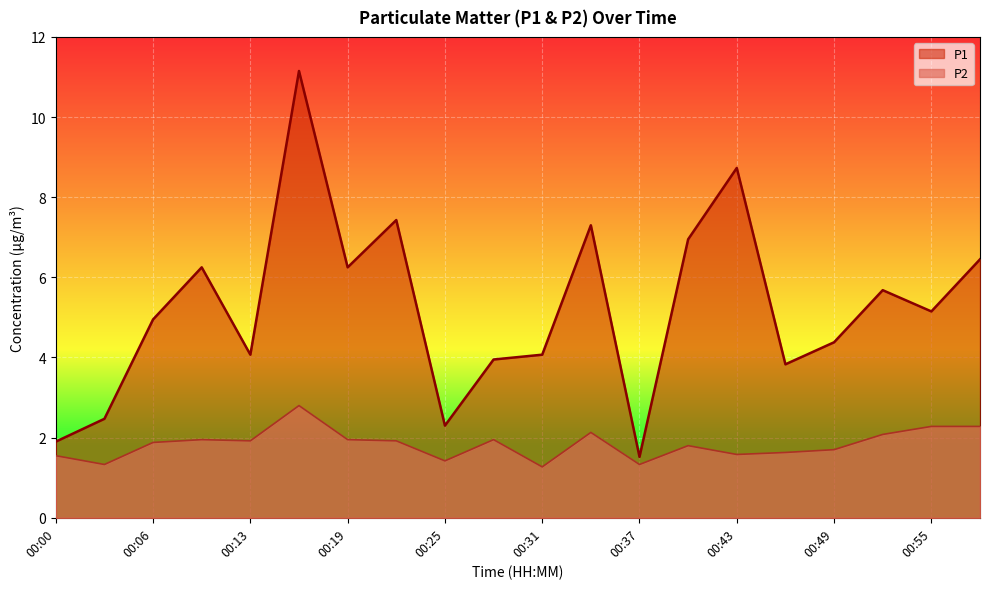

What are all the series names shown in the legend?

P1, P2